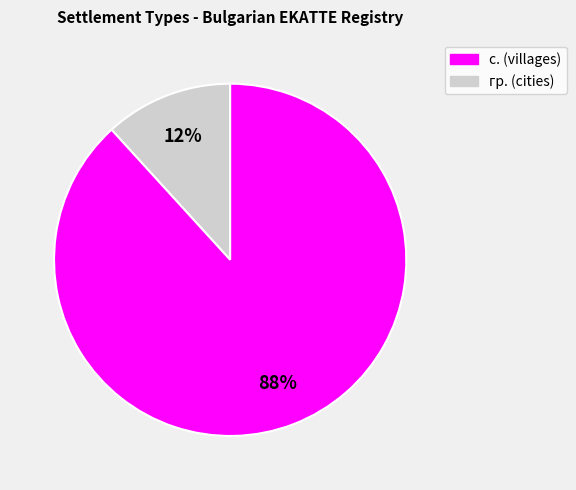

Does any single category account for the majority?

Yes